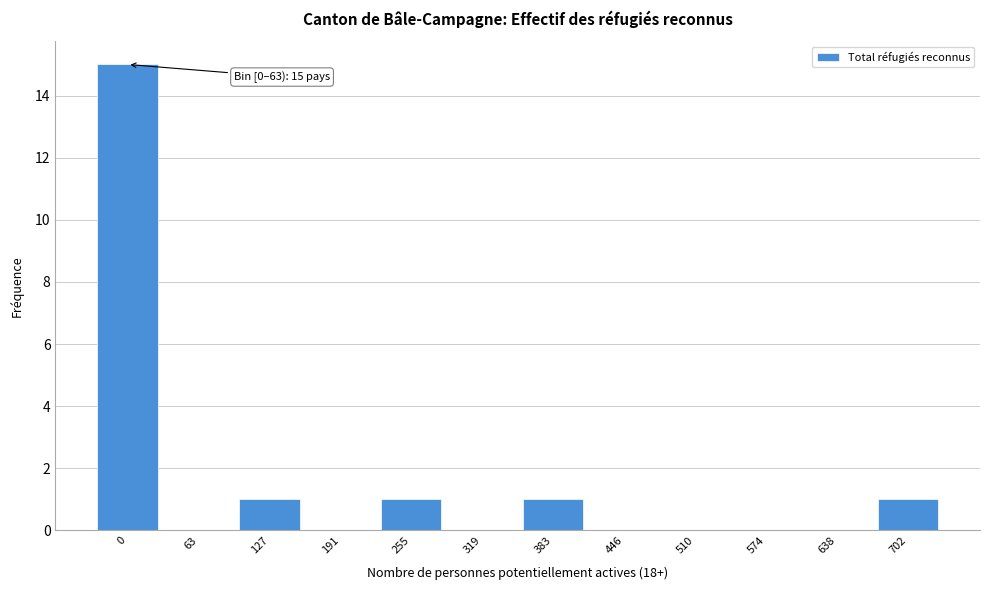

Reading left to right, what are all the values shown in this chart?

0=15	63=0	127=1	191=0	255=1	319=0	383=1	446=0	510=0	574=0	638=0	702=1